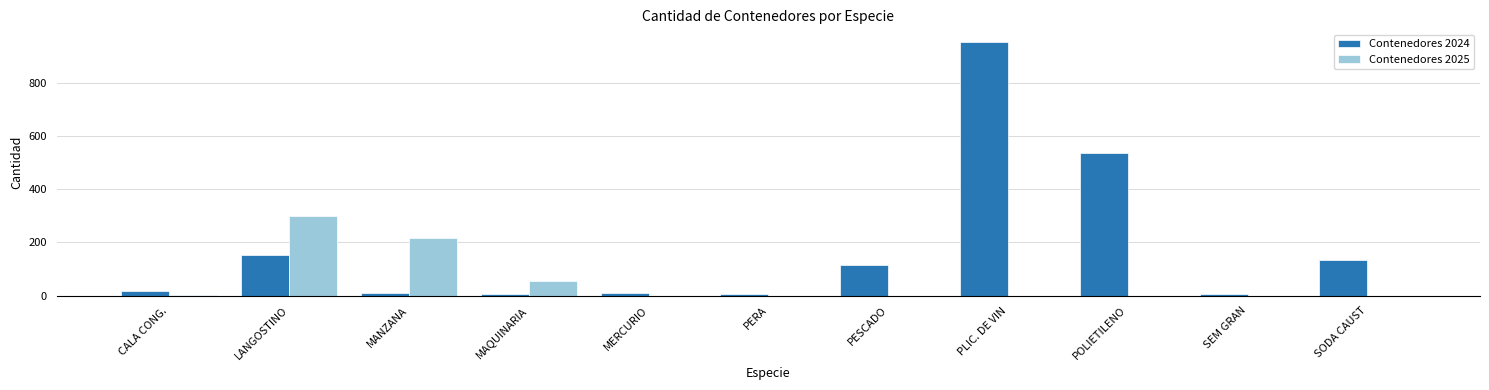

True or false: Contenedores 2025 has a value of 4 at CALA CONG..

True